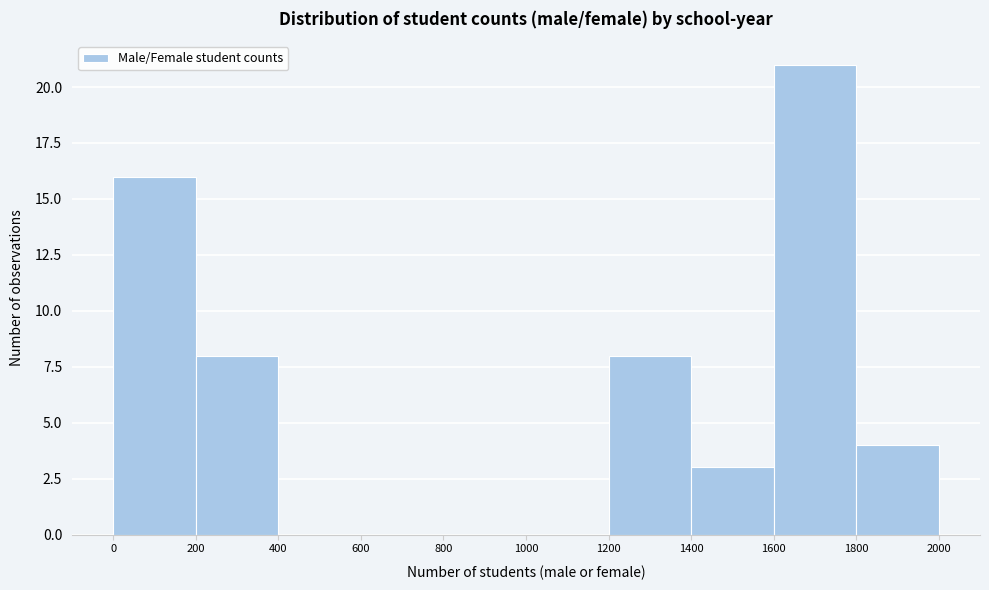

Reading left to right, list every bar in this chart as the range it spans on the x-axis followed by its height. The values are not printed on the chart, so give them approximately, as read against the axis.

0 to 200: 16
200 to 400: 8
400 to 600: 0
600 to 800: 0
800 to 1000: 0
1000 to 1200: 0
1200 to 1400: 8
1400 to 1600: 3
1600 to 1800: 21
1800 to 2000: 4